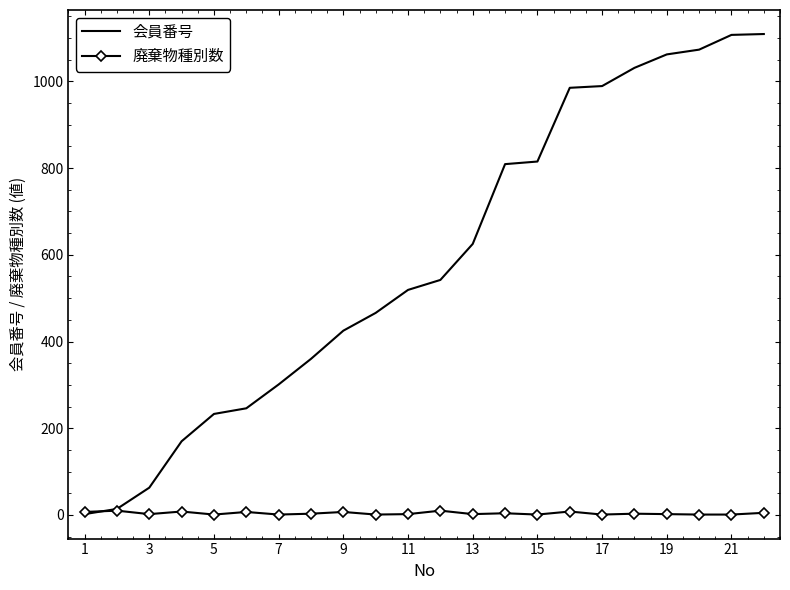

What is the greatest value displayed?

1109